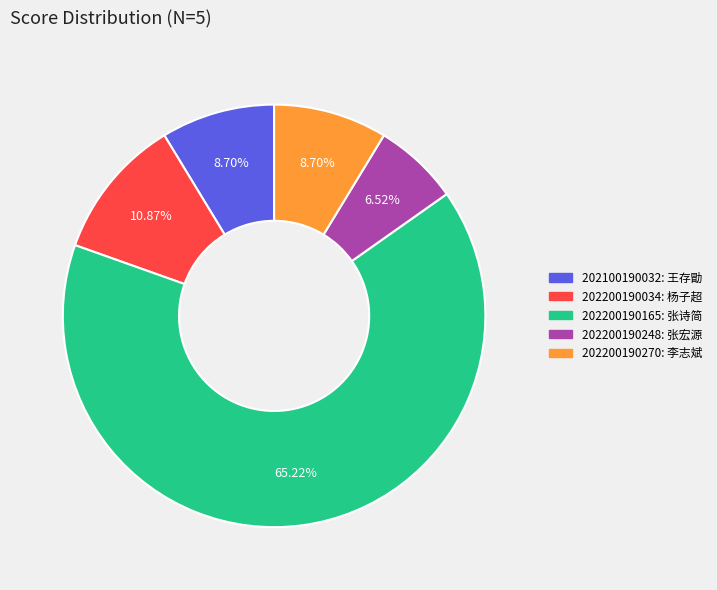

The 202200190270 slice represents 9% of the pie. True or false?

True